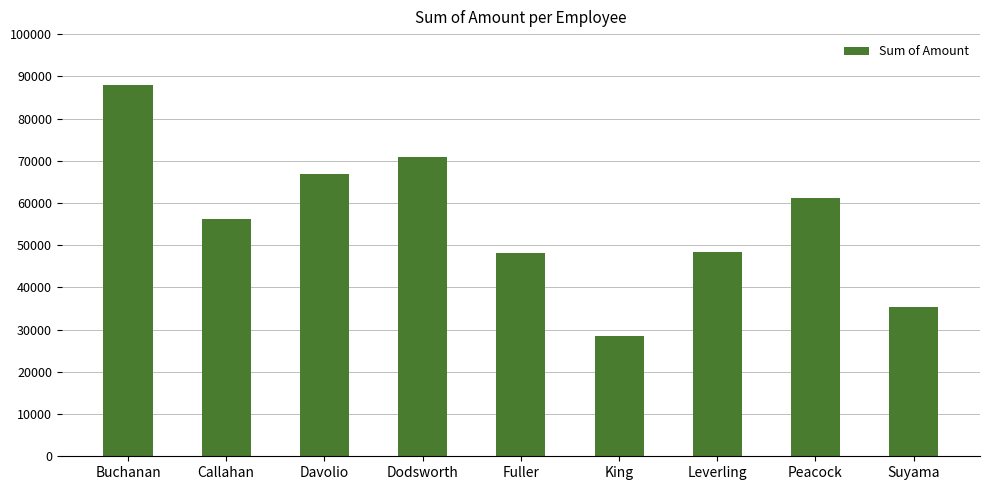

How many categories are shown in the chart?

9